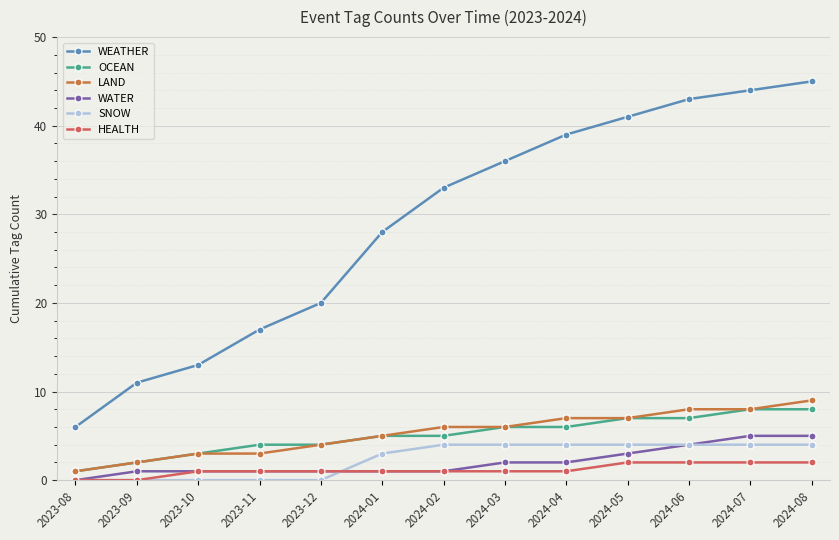

Reading right to left, extract all data points from this chart.

WEATHER: 45	44	43	41	39	36	33	28	20	17	13	11	6
OCEAN: 8	8	7	7	6	6	5	5	4	4	3	2	1
LAND: 9	8	8	7	7	6	6	5	4	3	3	2	1
WATER: 5	5	4	3	2	2	1	1	1	1	1	1	0
SNOW: 4	4	4	4	4	4	4	3	0	0	0	0	0
HEALTH: 2	2	2	2	1	1	1	1	1	1	1	0	0